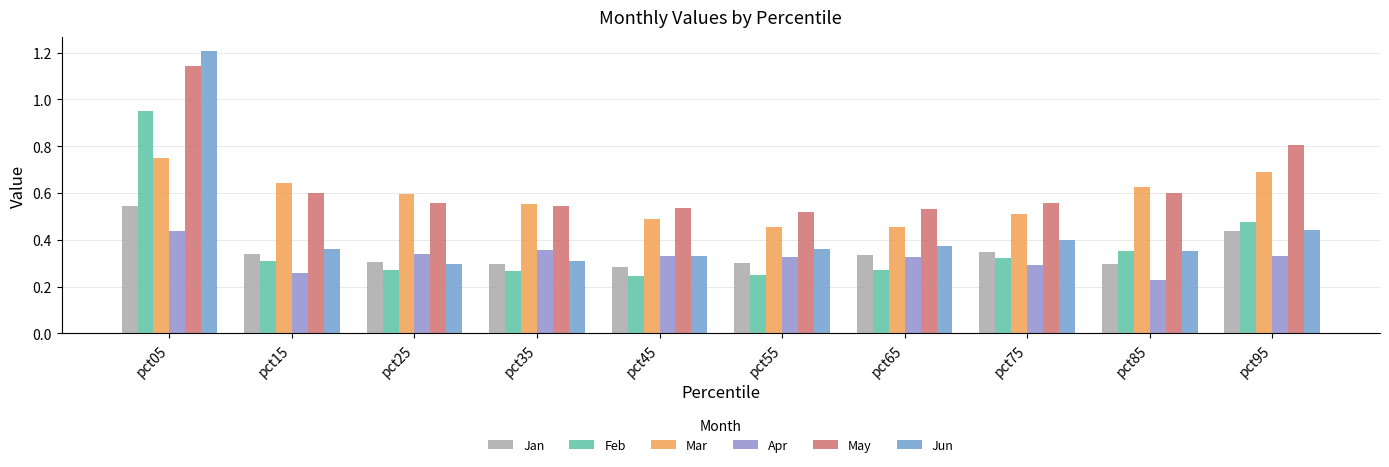

What is the average value of the Jun series?

0.4